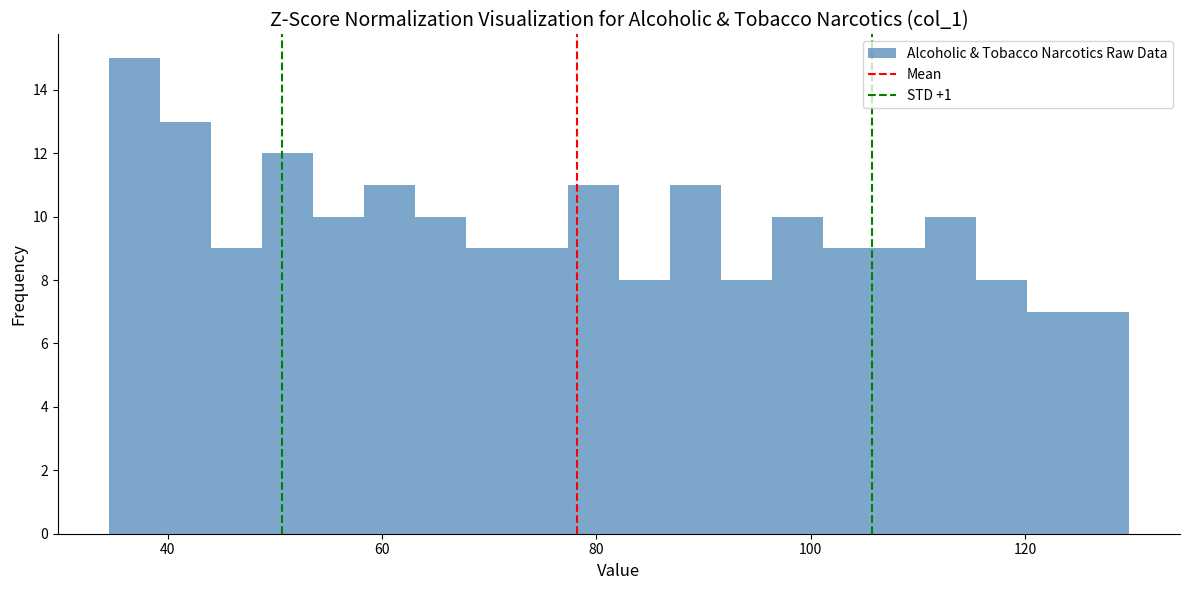

Read against the x-axis, roughly where is the centre of the tallest bar?

36